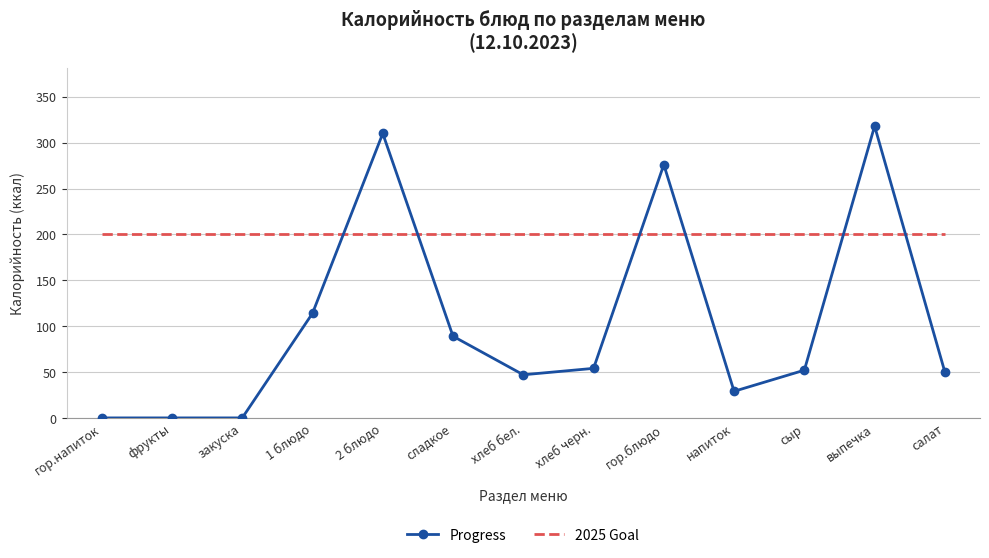

What position from the left is хлеб черн.?

8